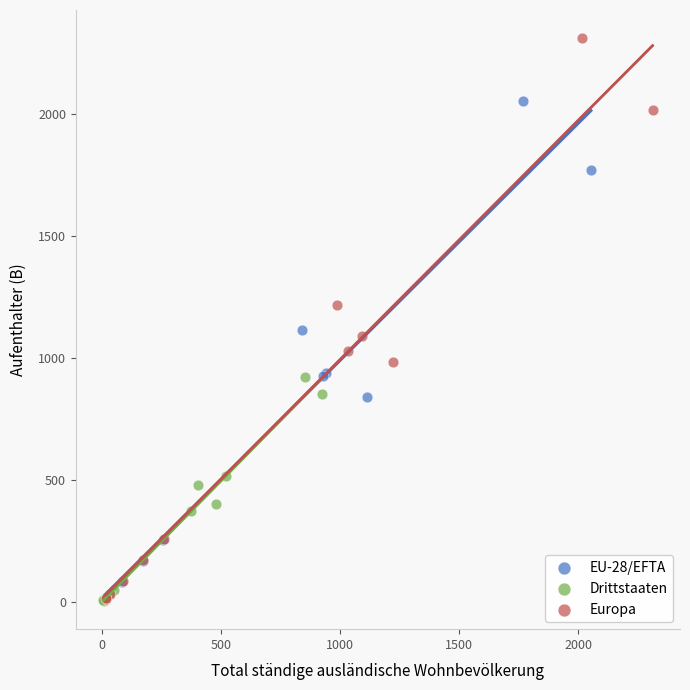

Which series has the largest Y range (max minus min)?

Europa